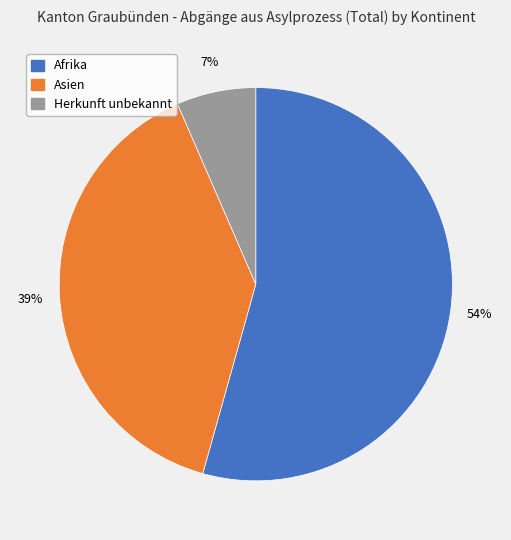

To the nearest percent, what is the average slice percentage?

33%